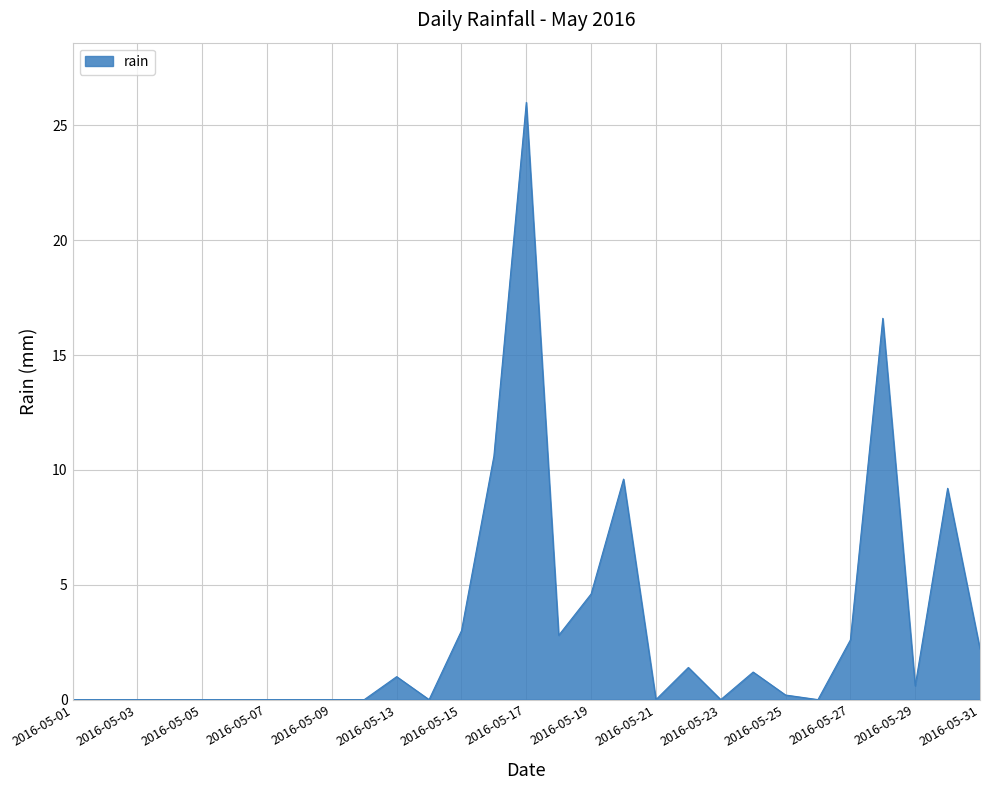

What is the difference between the second highest and minimum values?

16.6